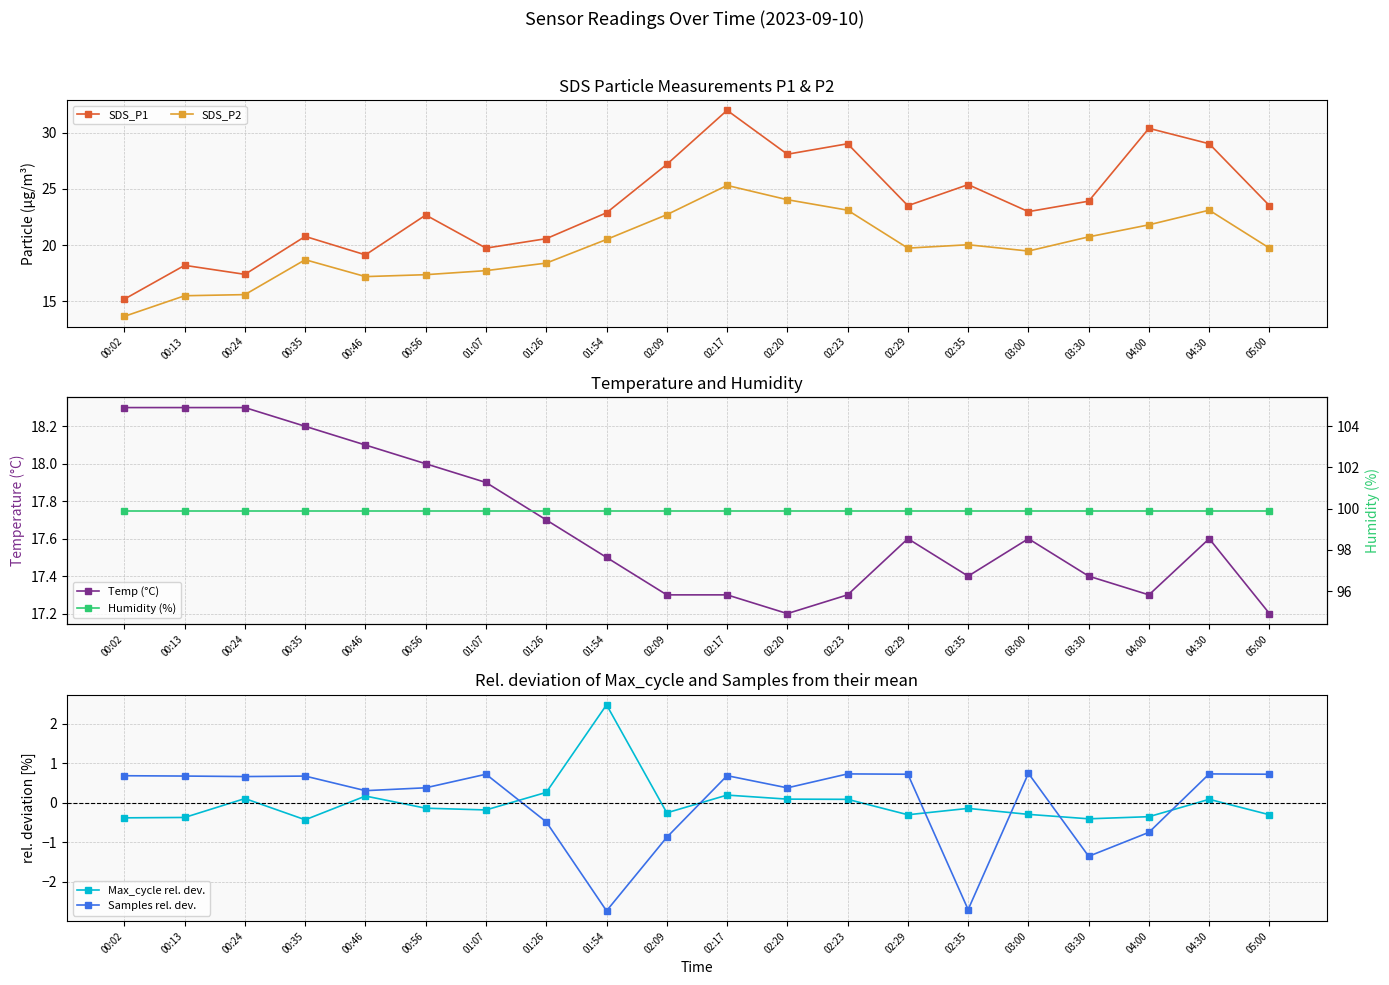

Reading left to right, list all the values displayed in this chart.

SDS_P1: 00:02=15.2	00:13=18.2	00:24=17.4	00:35=20.8	00:46=19.1	00:56=22.7	01:07=19.7	01:26=20.6	01:54=22.9	02:09=27.2	02:17=32.0	02:20=28.1	02:23=29.0	02:29=23.5	02:35=25.4	03:00=23.0	03:30=23.9	04:00=30.4	04:30=29.0	05:00=23.5
SDS_P2: 00:02=13.7	00:13=15.5	00:24=15.6	00:35=18.7	00:46=17.2	00:56=17.4	01:07=17.7	01:26=18.4	01:54=20.5	02:09=22.7	02:17=25.3	02:20=24.0	02:23=23.1	02:29=19.7	02:35=20.0	03:00=19.5	03:30=20.7	04:00=21.8	04:30=23.1	05:00=19.7
Temp (°C): 00:02=18.3	00:13=18.3	00:24=18.3	00:35=18.2	00:46=18.1	00:56=18.0	01:07=17.9	01:26=17.7	01:54=17.5	02:09=17.3	02:17=17.3	02:20=17.2	02:23=17.3	02:29=17.6	02:35=17.4	03:00=17.6	03:30=17.4	04:00=17.3	04:30=17.6	05:00=17.2
Max_cycle rel. dev.: 00:02=-0.4	00:13=-0.4	00:24=0.1	00:35=-0.4	00:46=0.2	00:56=-0.1	01:07=-0.2	01:26=0.3	01:54=2.5	02:09=-0.3	02:17=0.2	02:20=0.1	02:23=0.1	02:29=-0.3	02:35=-0.1	03:00=-0.3	03:30=-0.4	04:00=-0.3	04:30=0.1	05:00=-0.3
Samples rel. dev.: 00:02=0.7	00:13=0.7	00:24=0.7	00:35=0.7	00:46=0.3	00:56=0.4	01:07=0.7	01:26=-0.5	01:54=-2.7	02:09=-0.9	02:17=0.7	02:20=0.4	02:23=0.7	02:29=0.7	02:35=-2.7	03:00=0.7	03:30=-1.4	04:00=-0.7	04:30=0.7	05:00=0.7
Humidity (%): 00:02=99.9	00:13=99.9	00:24=99.9	00:35=99.9	00:46=99.9	00:56=99.9	01:07=99.9	01:26=99.9	01:54=99.9	02:09=99.9	02:17=99.9	02:20=99.9	02:23=99.9	02:29=99.9	02:35=99.9	03:00=99.9	03:30=99.9	04:00=99.9	04:30=99.9	05:00=99.9